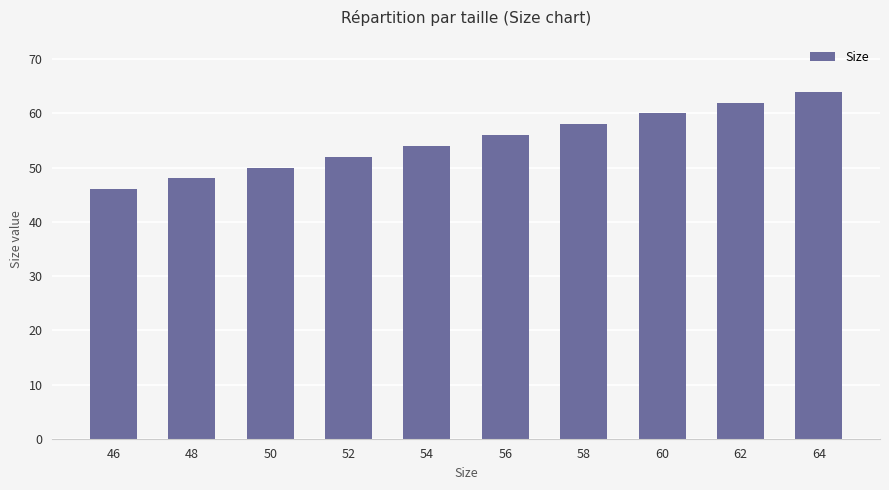

Count the values in the range 50 to 60.

6